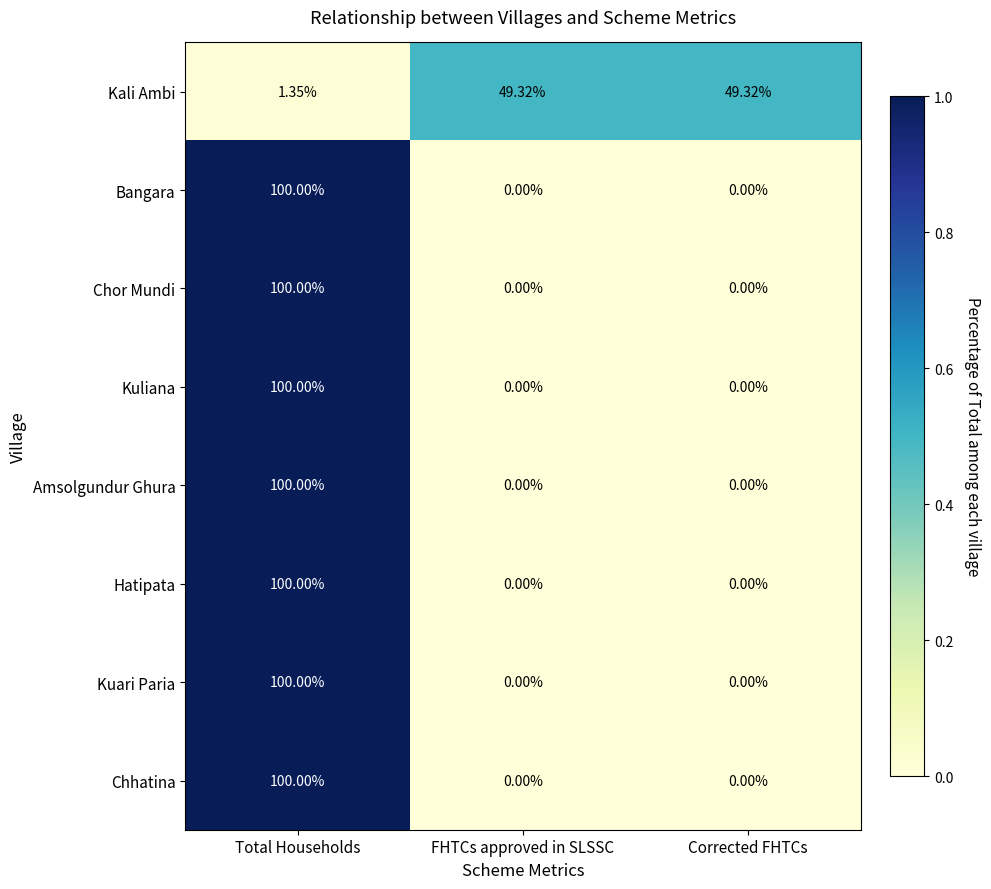

Is the value of Hatipata at Corrected FHTCs greater than the value of Bangara at Total Households?

No